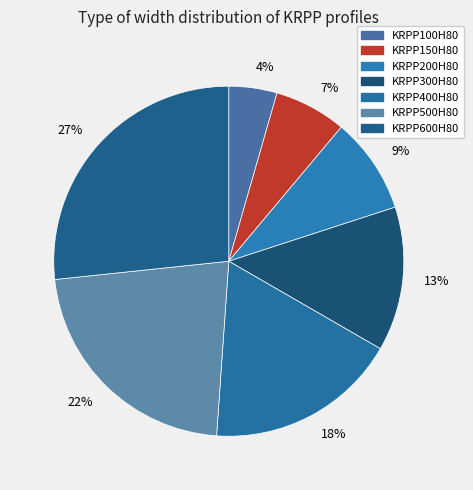

The 4% slice represents 13% of the pie. True or false?

False